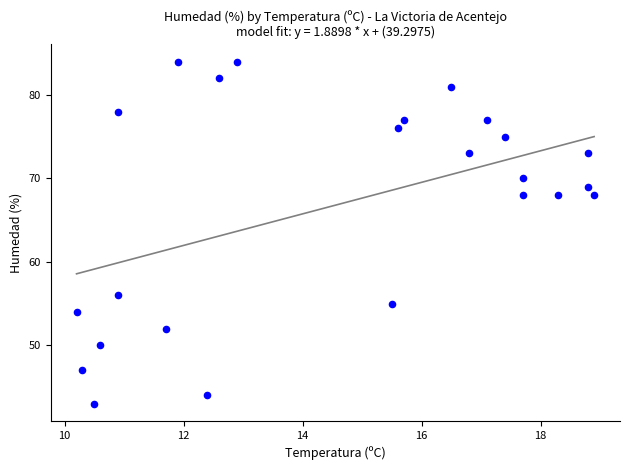

What is the range of Y values (max minus min)?

41